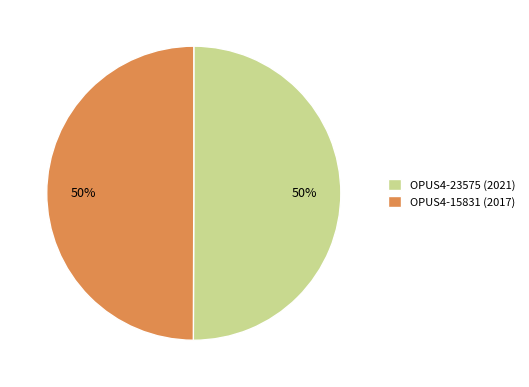

To the nearest percent, what percentage of the pie is OPUS4-23575 (2021)?

50%